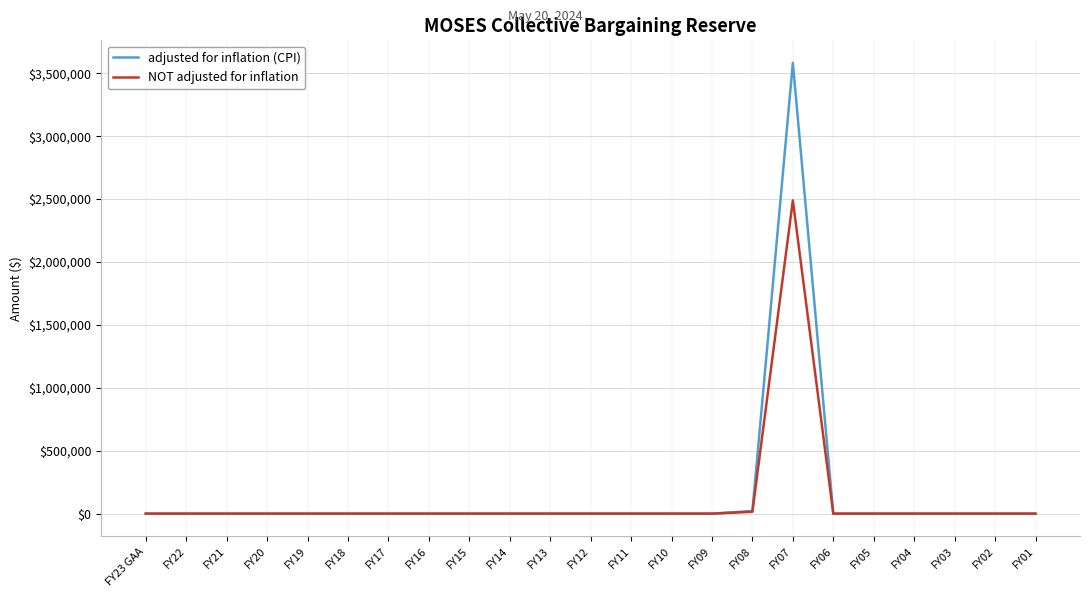

Rank the series by their maximum value, from highest to lowest.

adjusted for inflation (CPI), NOT adjusted for inflation